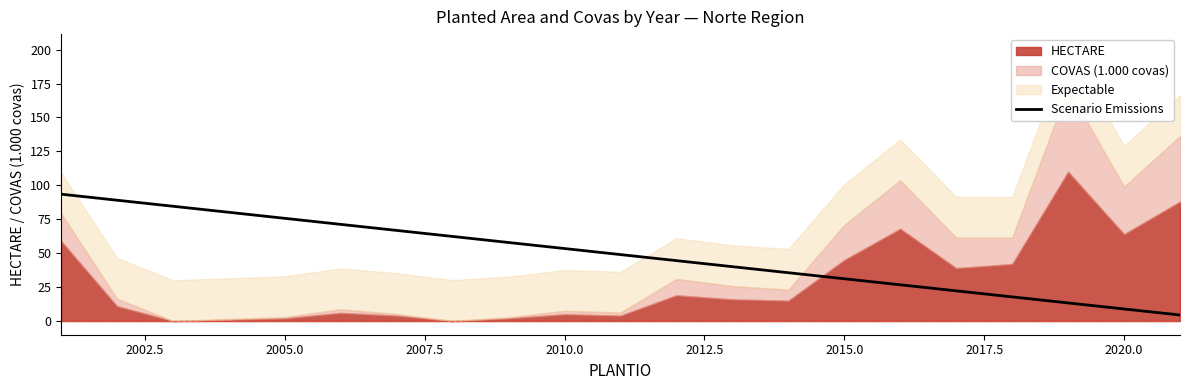

What is the value of the 14th point from the left?

35.6